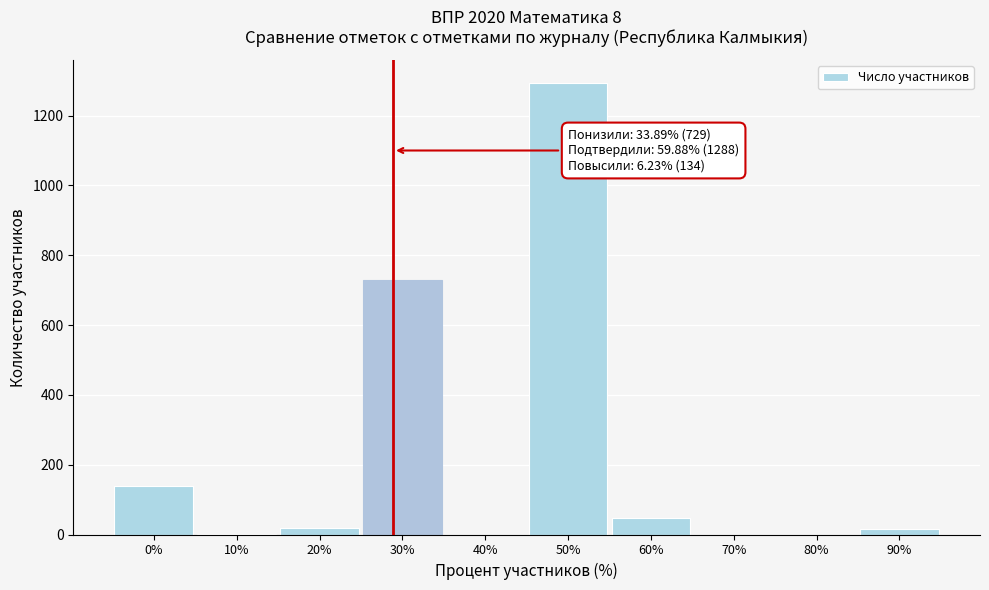

Which label corresponds to the largest value in the chart?

50%